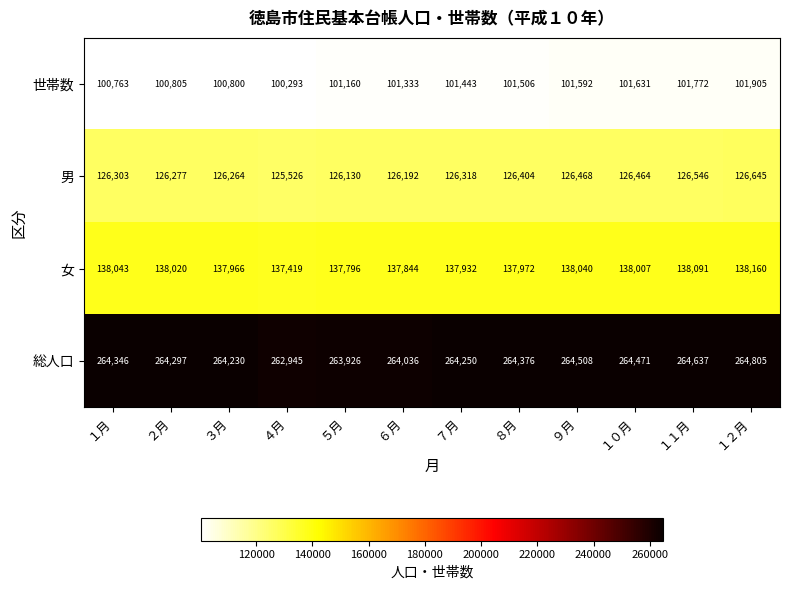

True or false: 総人口 has a value of 359455 at ４月.

False